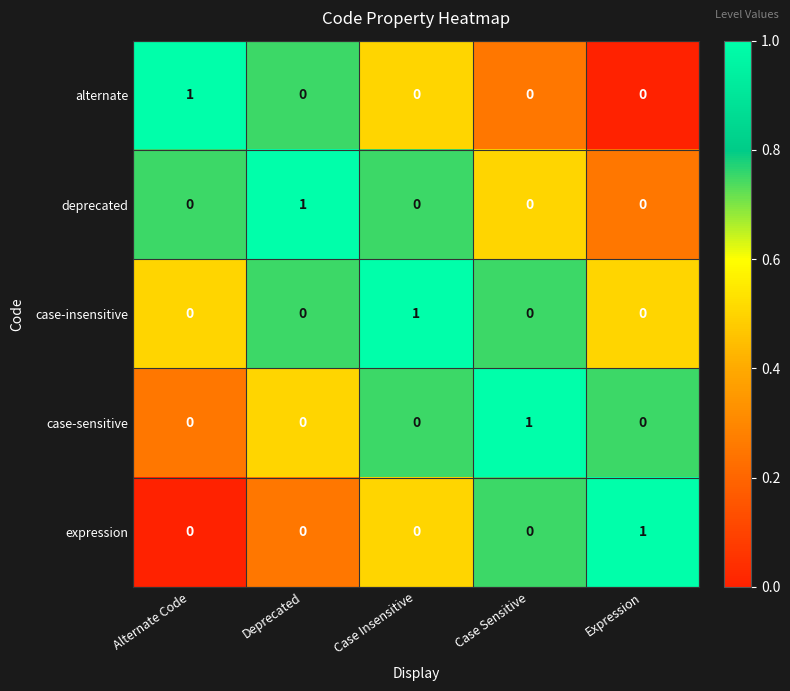

How many series are shown in this chart?

5